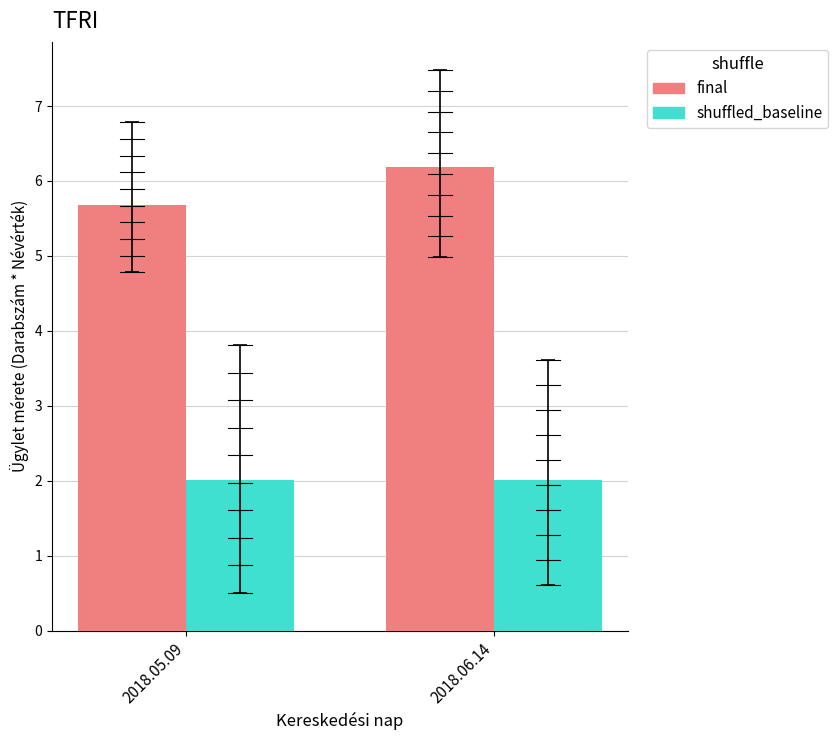

What position from the right is 2018.06.14?

1